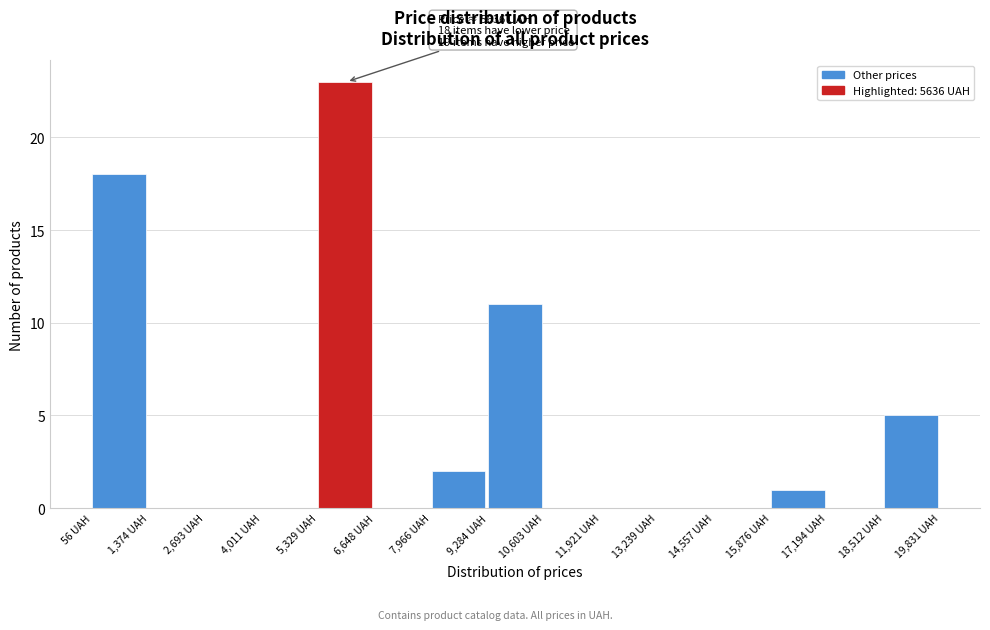

Over which range of the x-axis is the bar tallest?

5400 to 6600